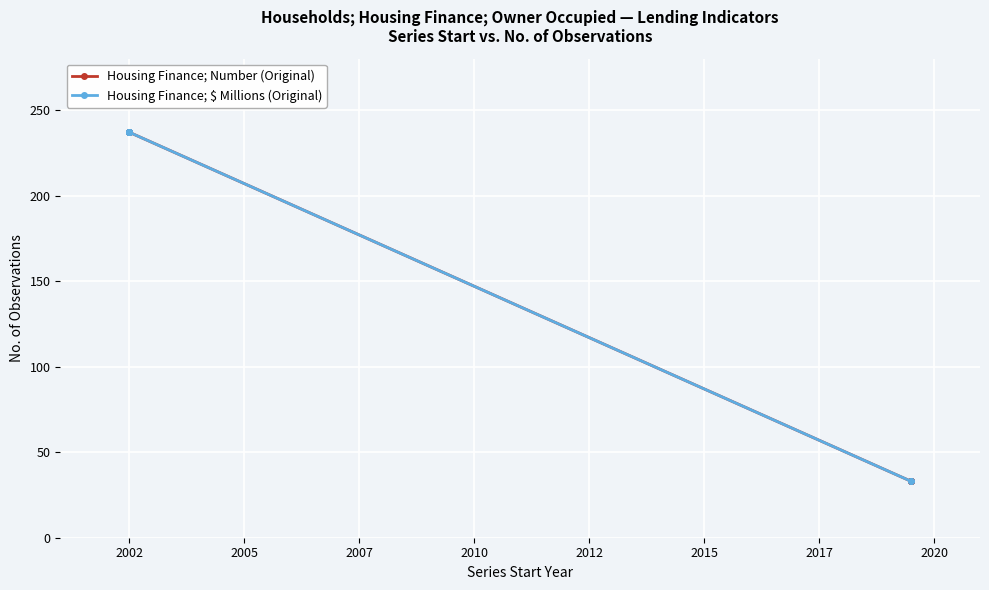

Is this an area chart (filled region under the line)?

No